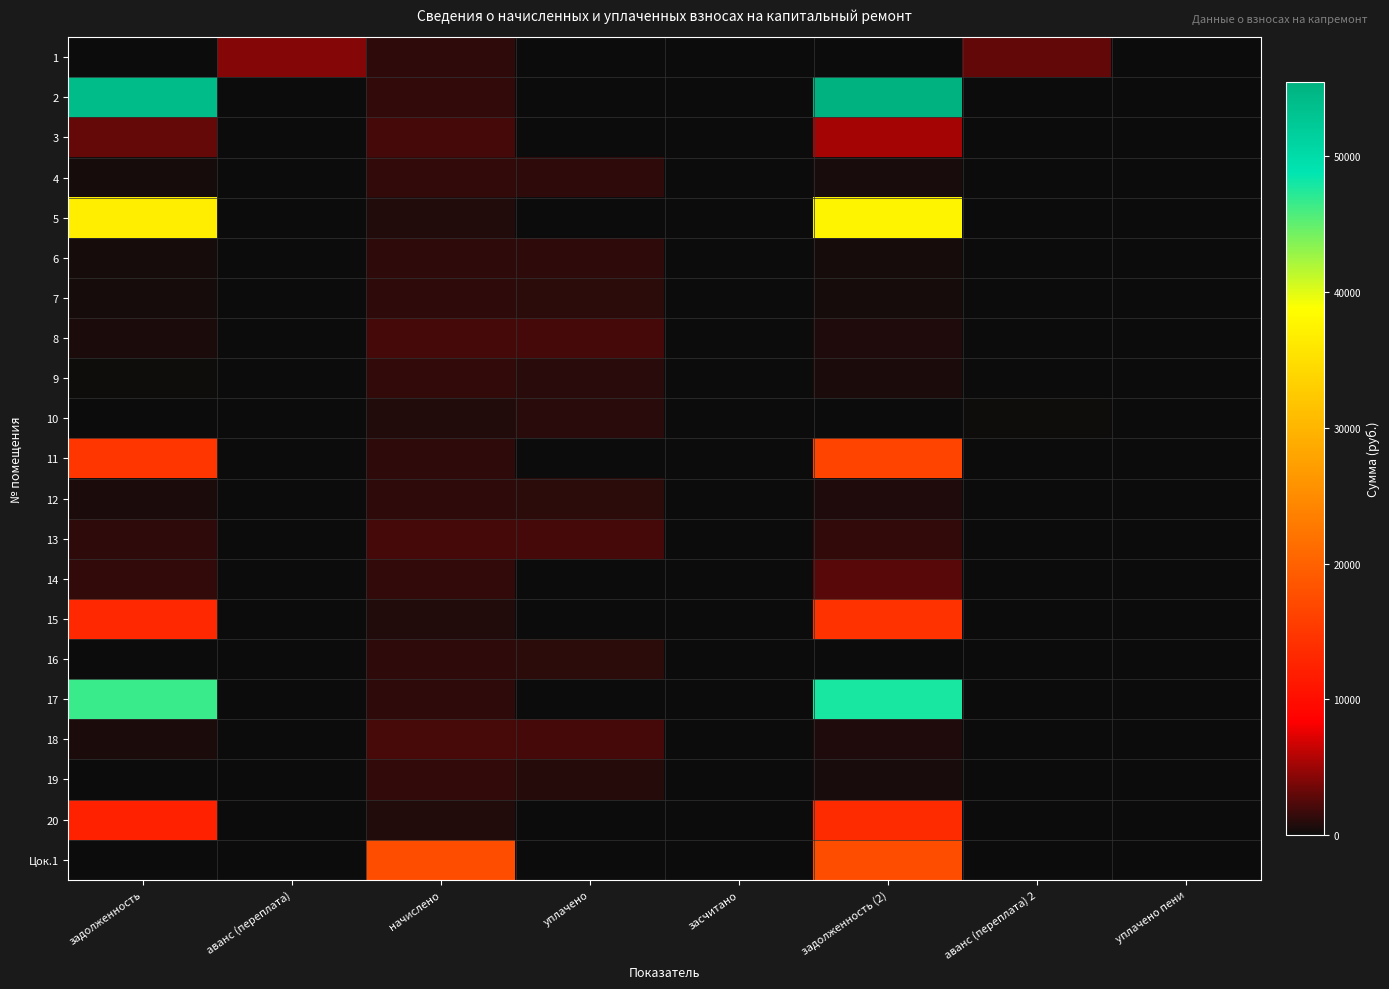

Which has a higher value, засчитано or уплачено?

засчитано